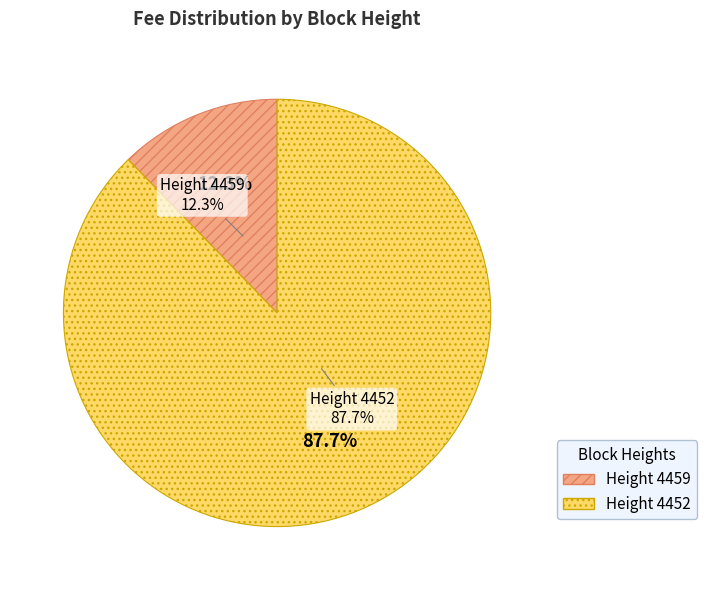

What is the largest slice in the pie chart?

4452